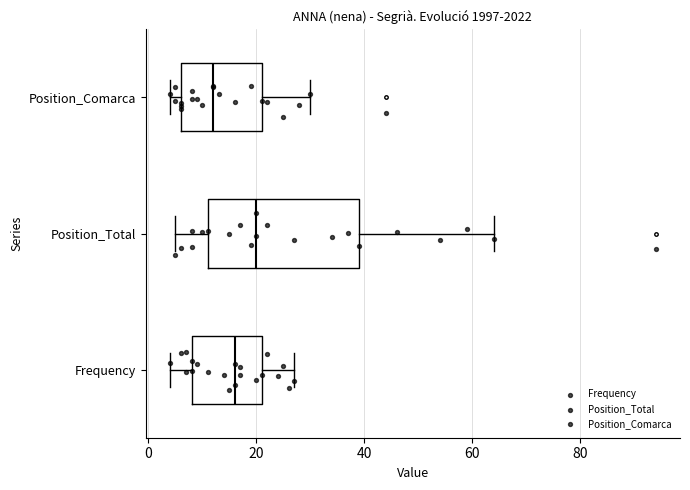

Comparing the boxes themselves (not the whiskers), which one is the widest?

Position_Total